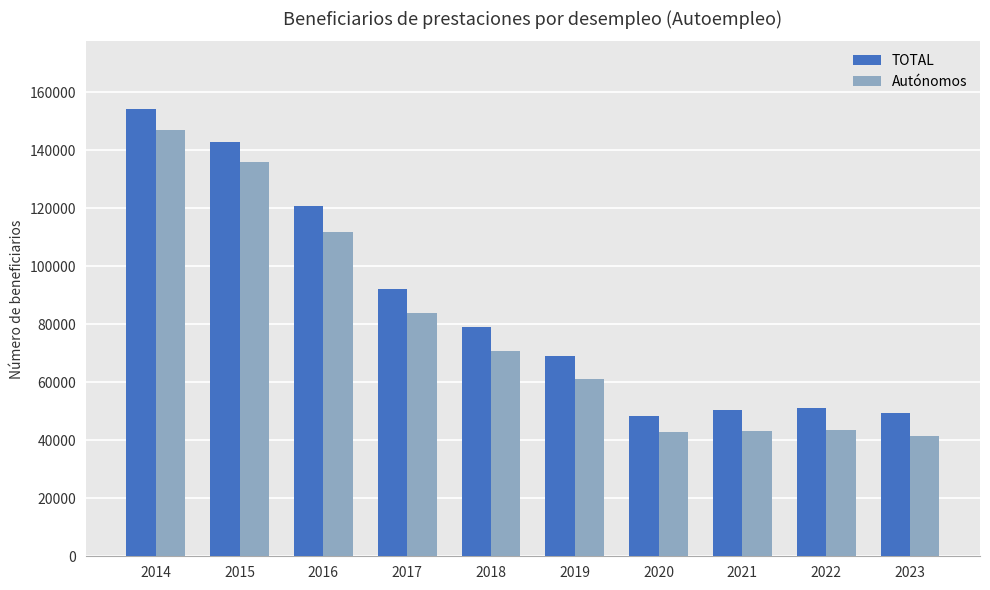

Between 2017 and 2020, which series saw the biggest shift?

TOTAL